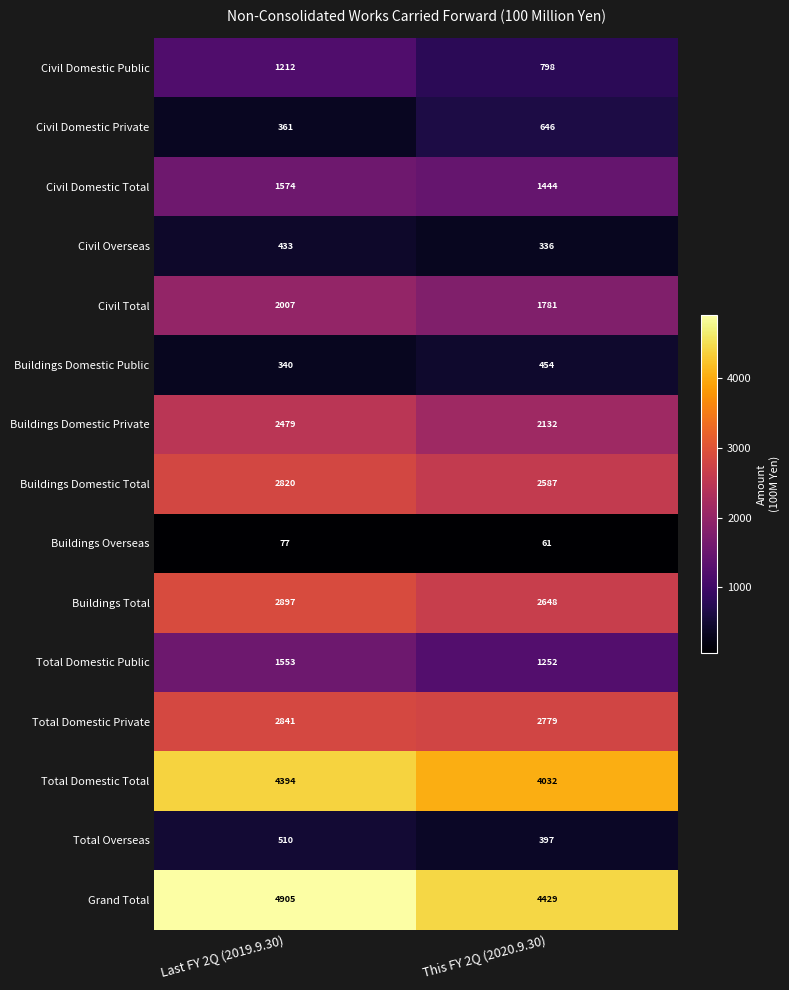

Which series changed the most between Last FY 2Q (2019.9.30) and This FY 2Q (2020.9.30)?

Grand Total